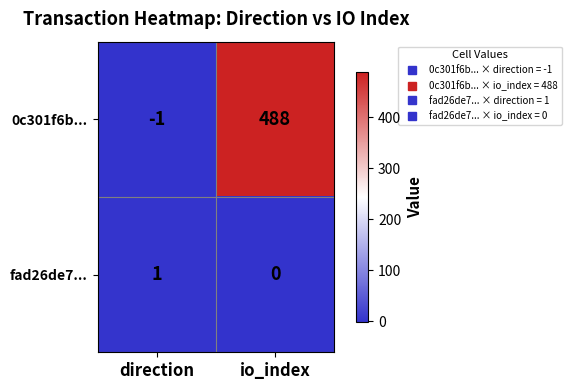

Reading left to right, what are all the values shown in this chart?

0c301f6b...: direction=-1	io_index=488
fad26de7...: direction=1	io_index=0